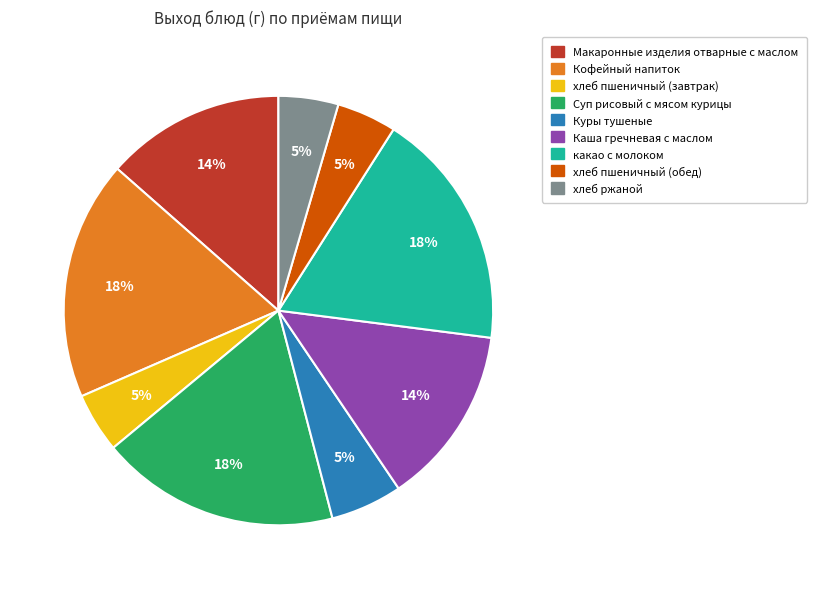

To the nearest percent, what percentage of the pie is Куры тушеные?

5%